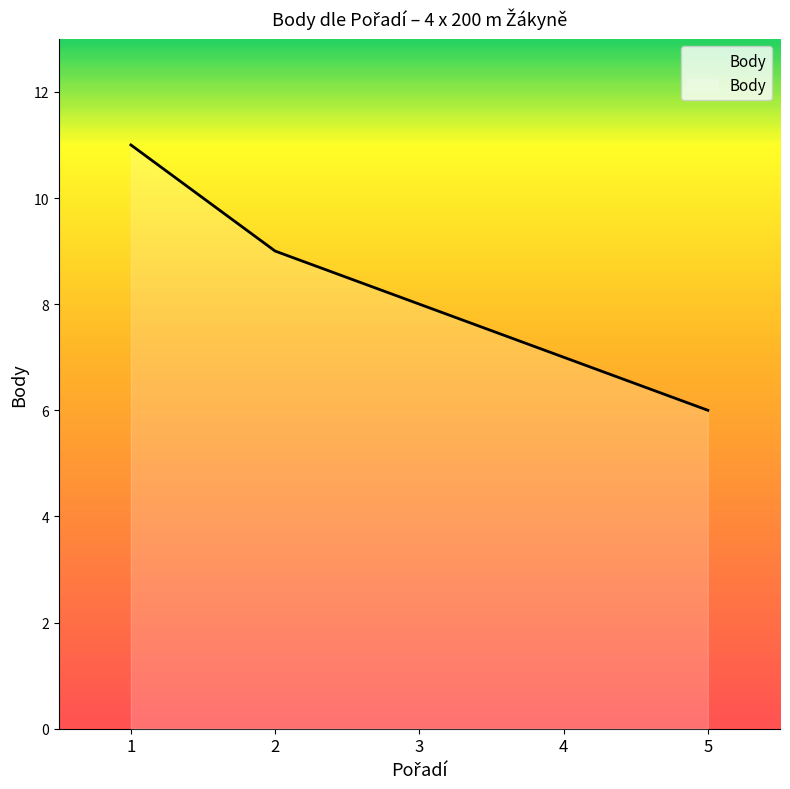

What is the approximate value at 5?

6